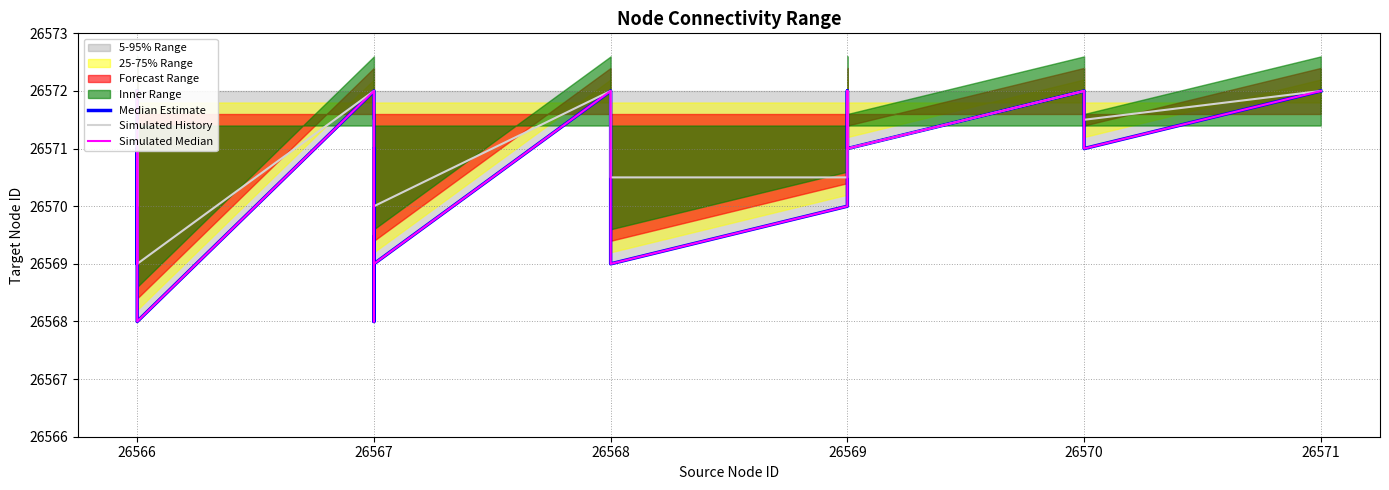

Between 26568 and 26569, which series saw the biggest shift?

Median Estimate